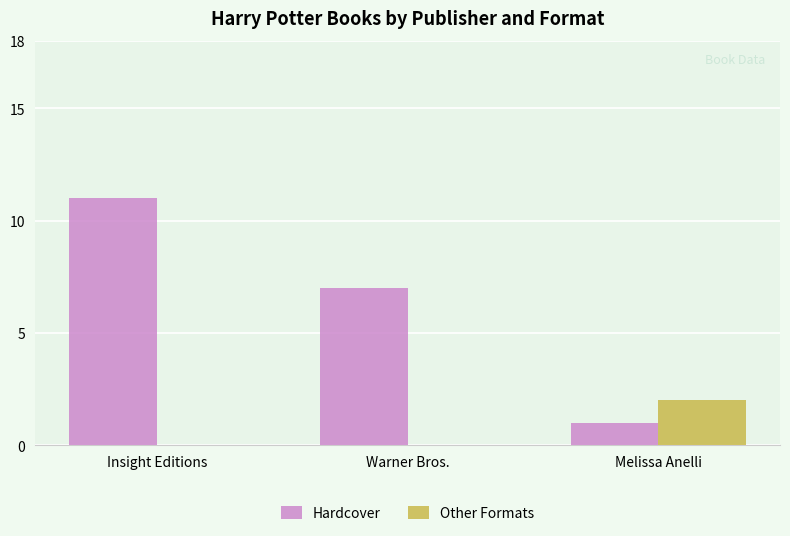

Between Warner Bros. and Melissa Anelli, which series saw the biggest shift?

Hardcover